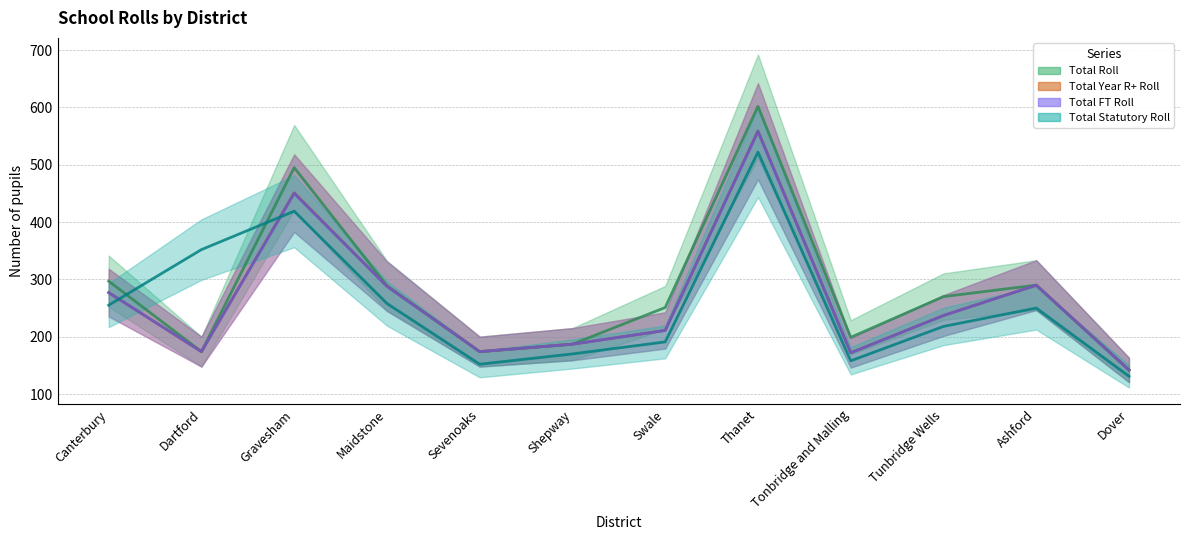

What is the difference between the maximum and minimum values in the Total Roll series?

460